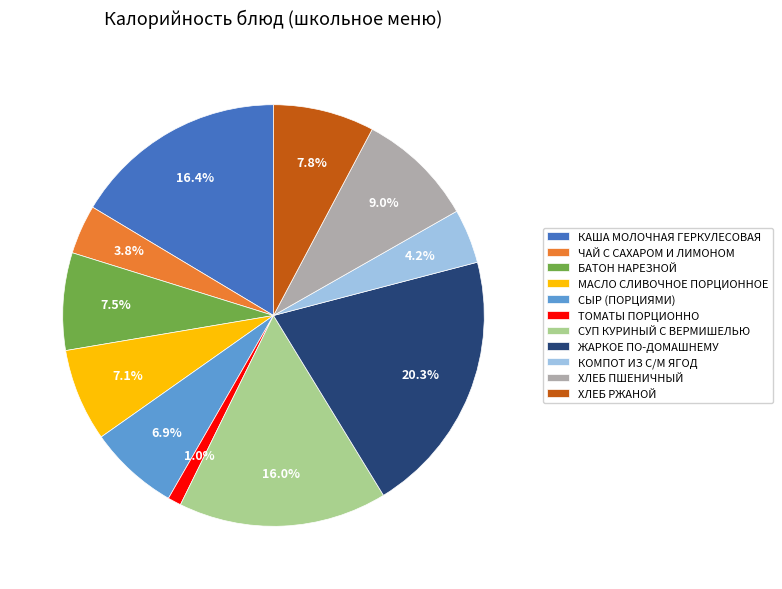

Does БАТОН НАРЕЗНОЙ account for over 50% of the chart?

No